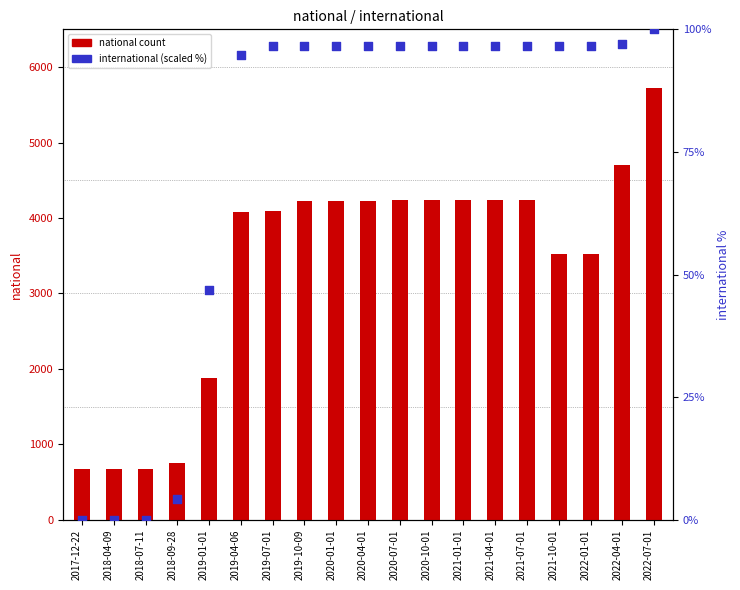

Which series contains the highest Y value?

national count